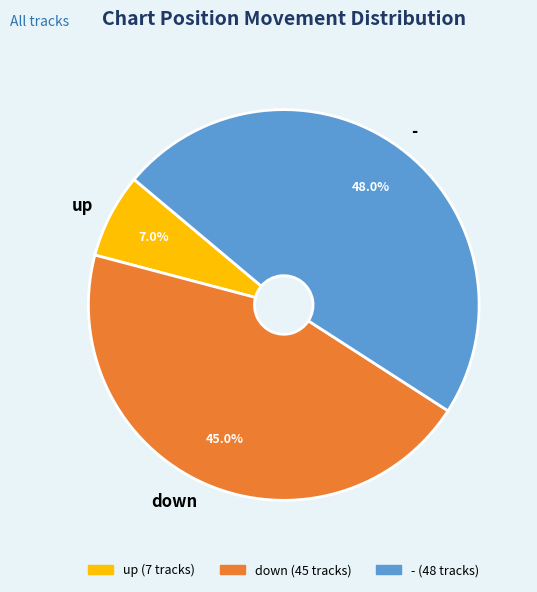

What is the ratio of the value at - to the value at down?

1.1